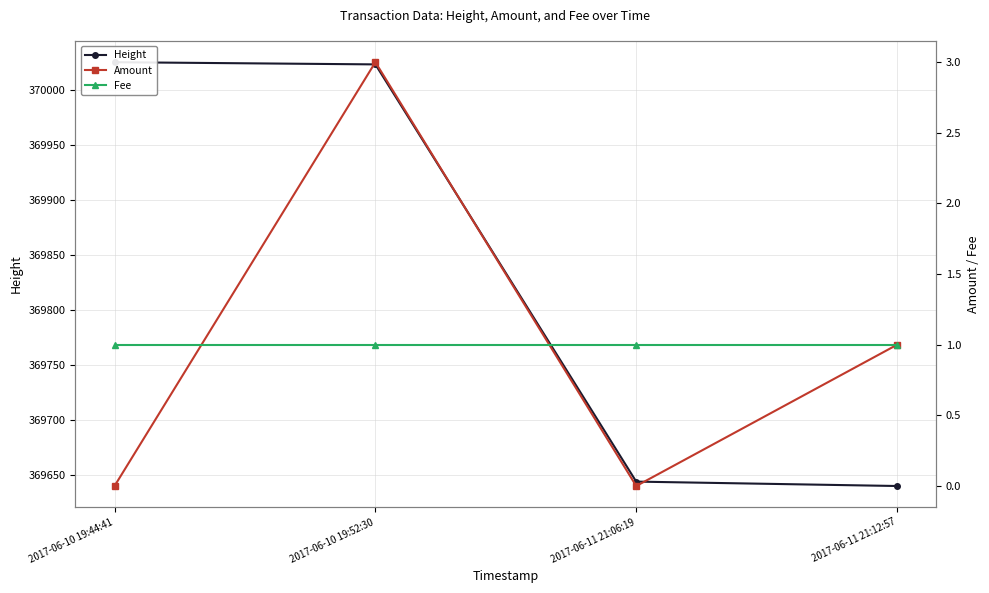

Does the chart display data point markers on the line(s)?

Yes